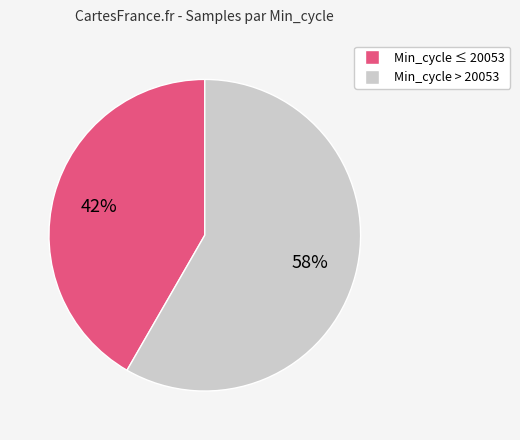

Is there any slice that represents more than half of the pie?

Yes